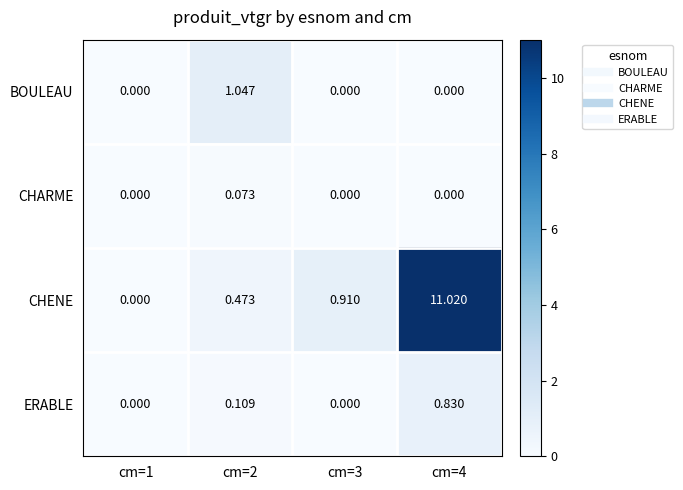

List the series in order of their peak value, lowest first.

CHARME, ERABLE, BOULEAU, CHENE